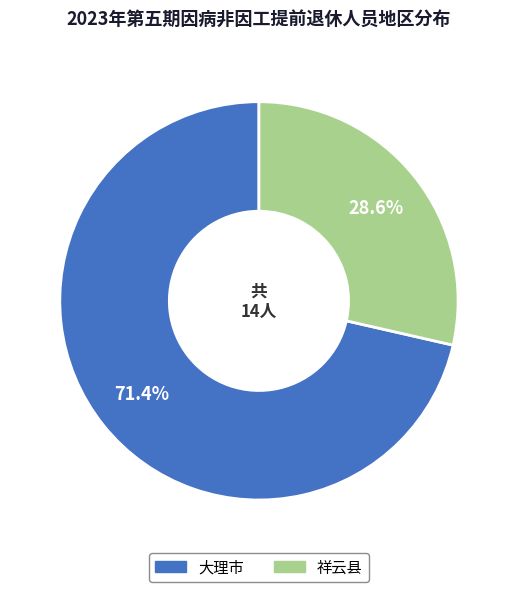

What percentage is the 大理市 slice, to the nearest percent?

71%